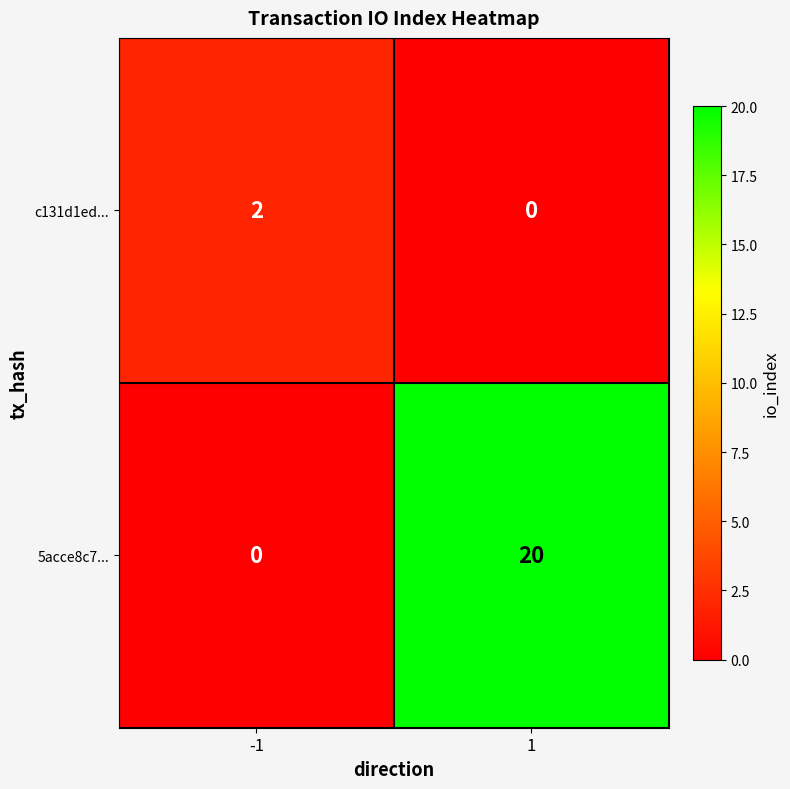

How many distinct data groups are displayed?

2